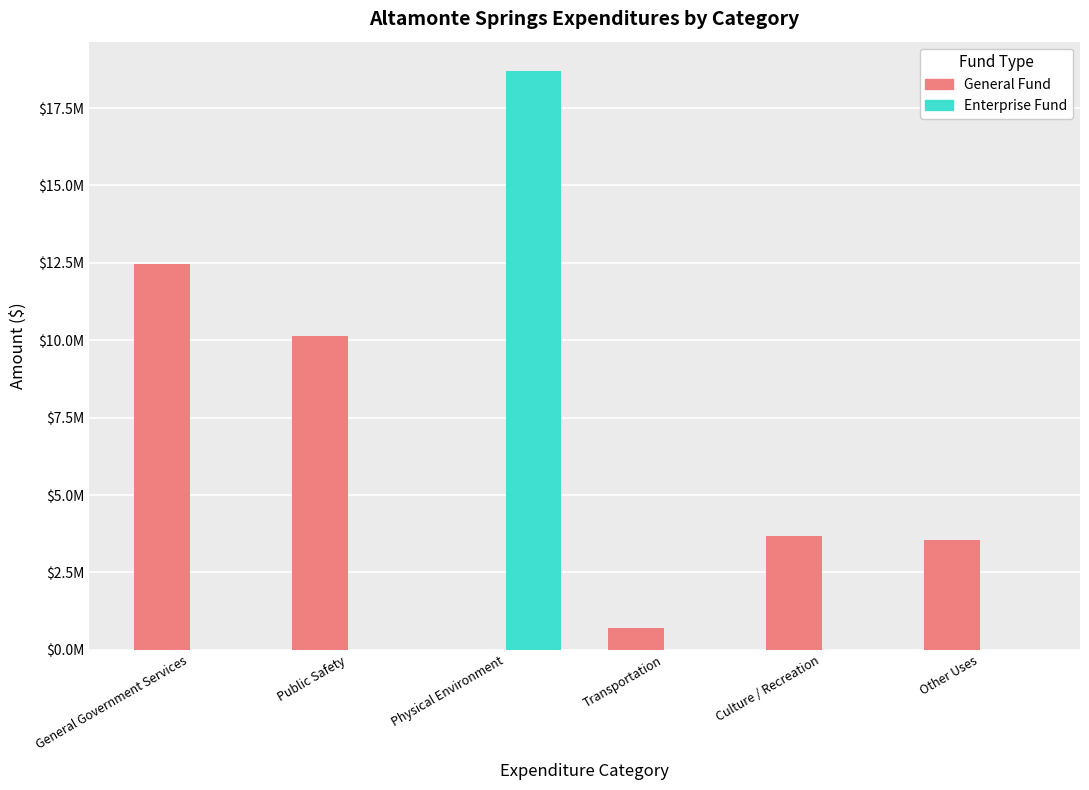

Are the bars grouped side by side (vs. stacked)?

Yes